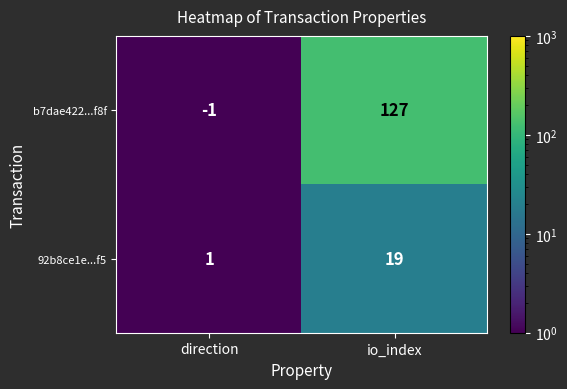

How many values in the 92b8ce1e...f5 series are below 19?

1